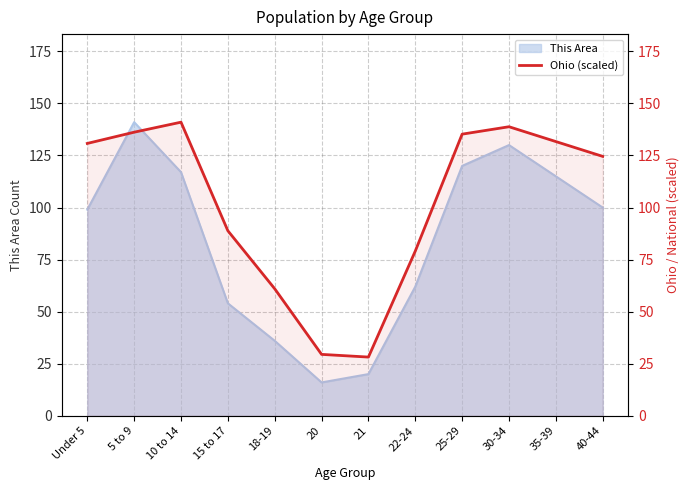

How many lines are shown in the chart?

1